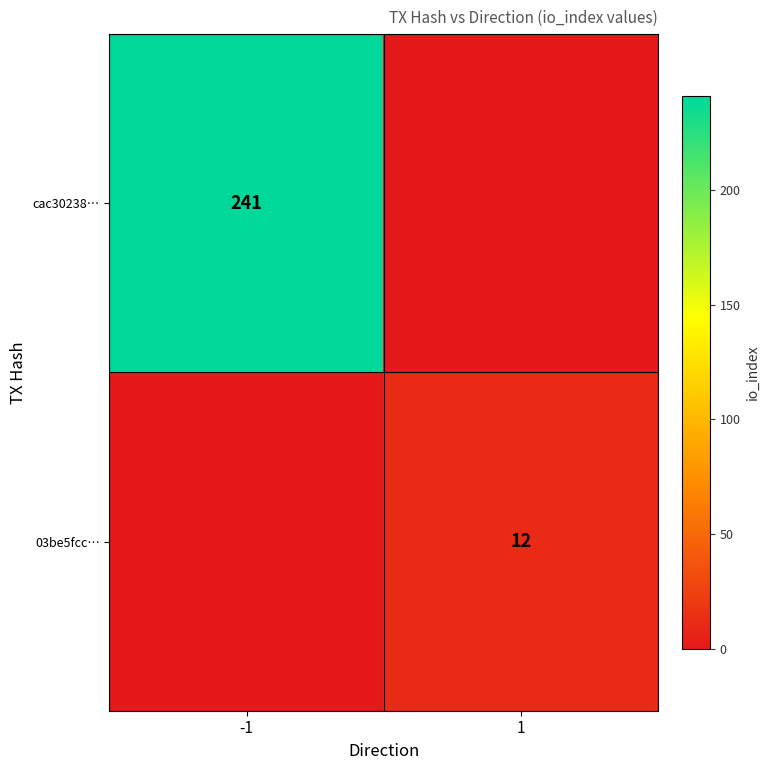

Is it true that 03be5fcc… equals 12 at 1?

True